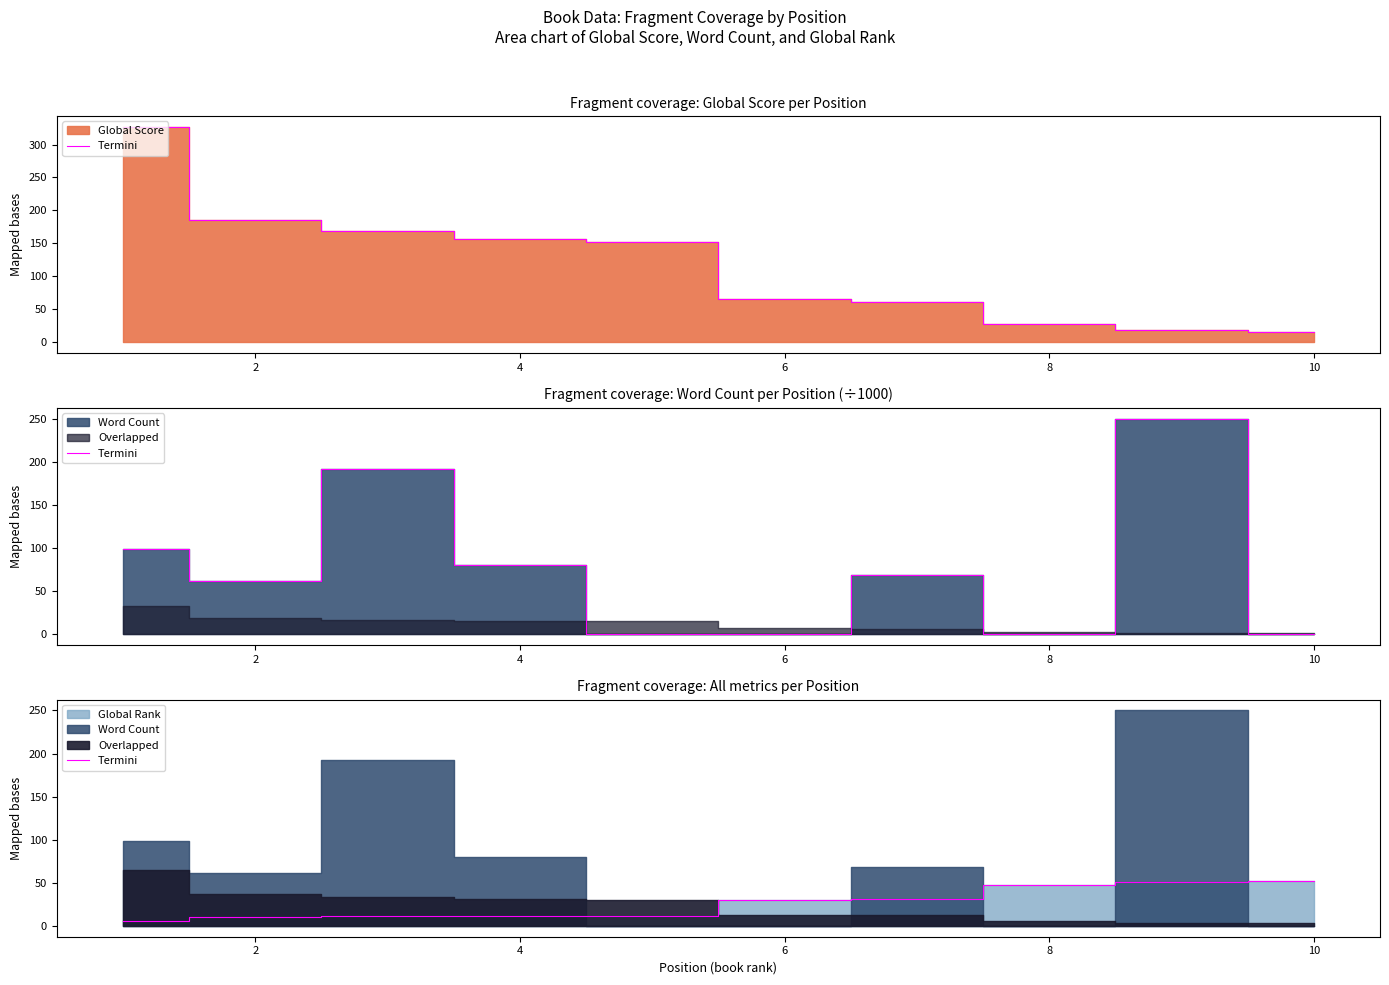

Between 4 and 2, which is larger?

4